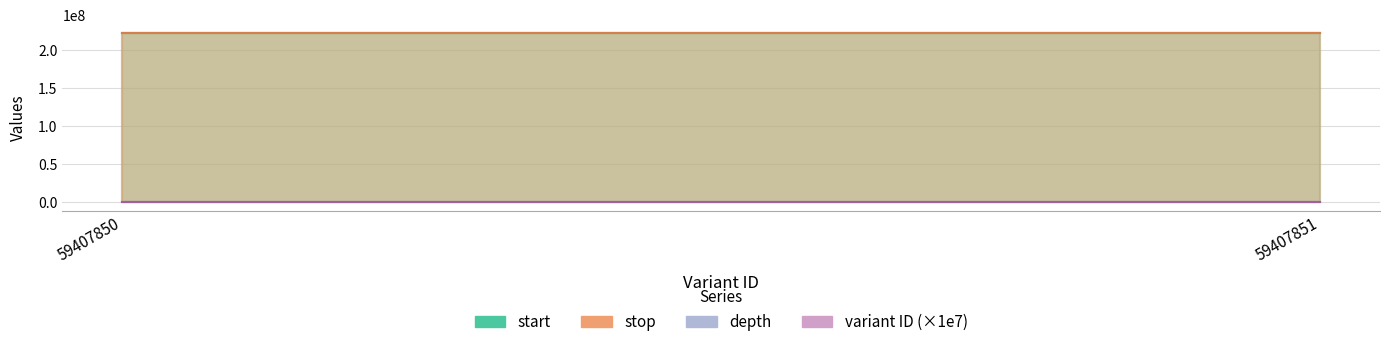

At 59407851, list the series in order from smallest to largest.

depth, variant ID, start, stop